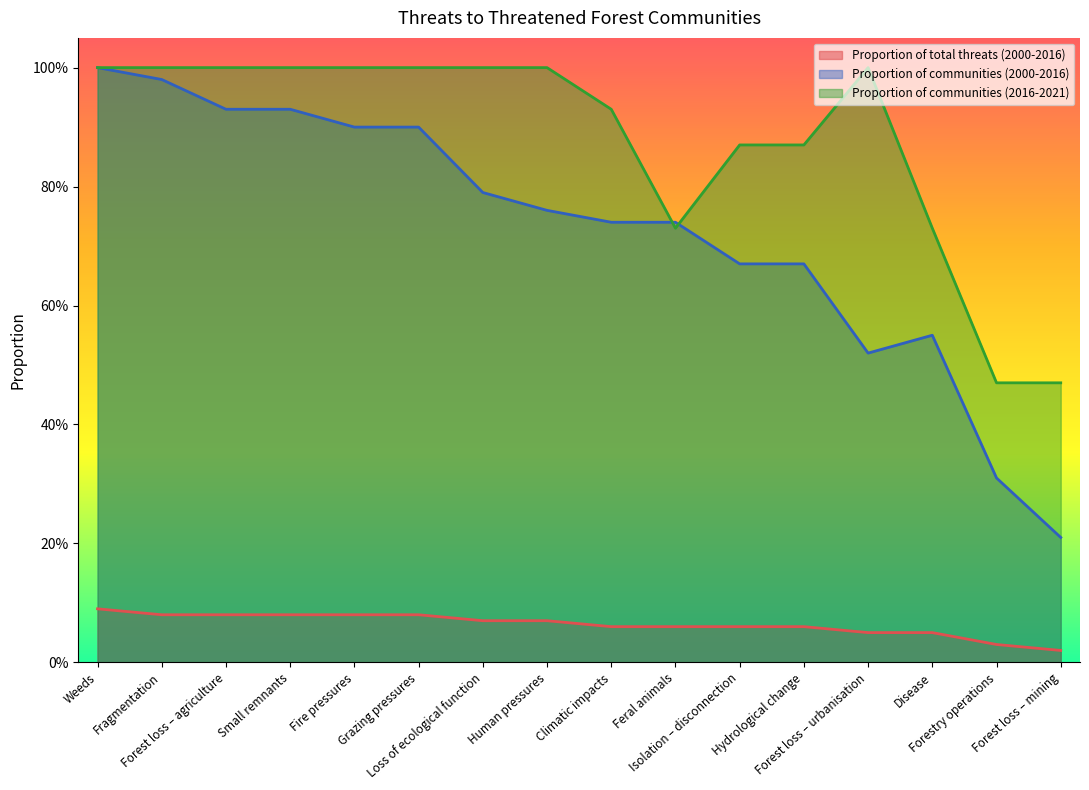

Reading left to right, list all the values displayed in this chart.

Proportion of total threats (2000-2016): Weeds=0.1	Fragmentation=0.1	Forest loss – agriculture=0.1	Small remnants=0.1	Fire pressures=0.1	Grazing pressures=0.1	Loss of ecological function=0.1	Human pressures=0.1	Climatic impacts=0.1	Feral animals=0.1	Isolation – disconnection=0.1	Hydrological change=0.1	Forest loss – urbanisation=0.1	Disease=0.1	Forestry operations=0.0	Forest loss – mining=0.0
Proportion of communities (2000-2016): Weeds=1.0	Fragmentation=1.0	Forest loss – agriculture=0.9	Small remnants=0.9	Fire pressures=0.9	Grazing pressures=0.9	Loss of ecological function=0.8	Human pressures=0.8	Climatic impacts=0.7	Feral animals=0.7	Isolation – disconnection=0.7	Hydrological change=0.7	Forest loss – urbanisation=0.5	Disease=0.6	Forestry operations=0.3	Forest loss – mining=0.2
Proportion of communities (2016-2021): Weeds=1.0	Fragmentation=1.0	Forest loss – agriculture=1.0	Small remnants=1.0	Fire pressures=1.0	Grazing pressures=1.0	Loss of ecological function=1.0	Human pressures=1.0	Climatic impacts=0.9	Feral animals=0.7	Isolation – disconnection=0.9	Hydrological change=0.9	Forest loss – urbanisation=1.0	Disease=0.7	Forestry operations=0.5	Forest loss – mining=0.5